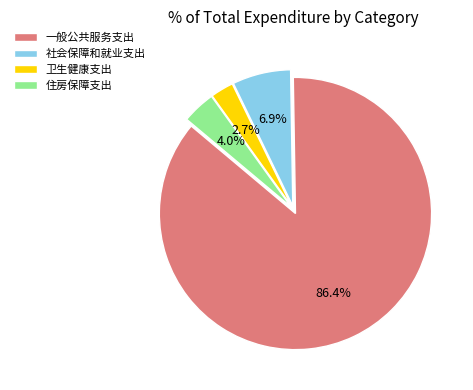

Combined, what portion of the pie is 卫生健康支出 and 一般公共服务支出?

89.1%